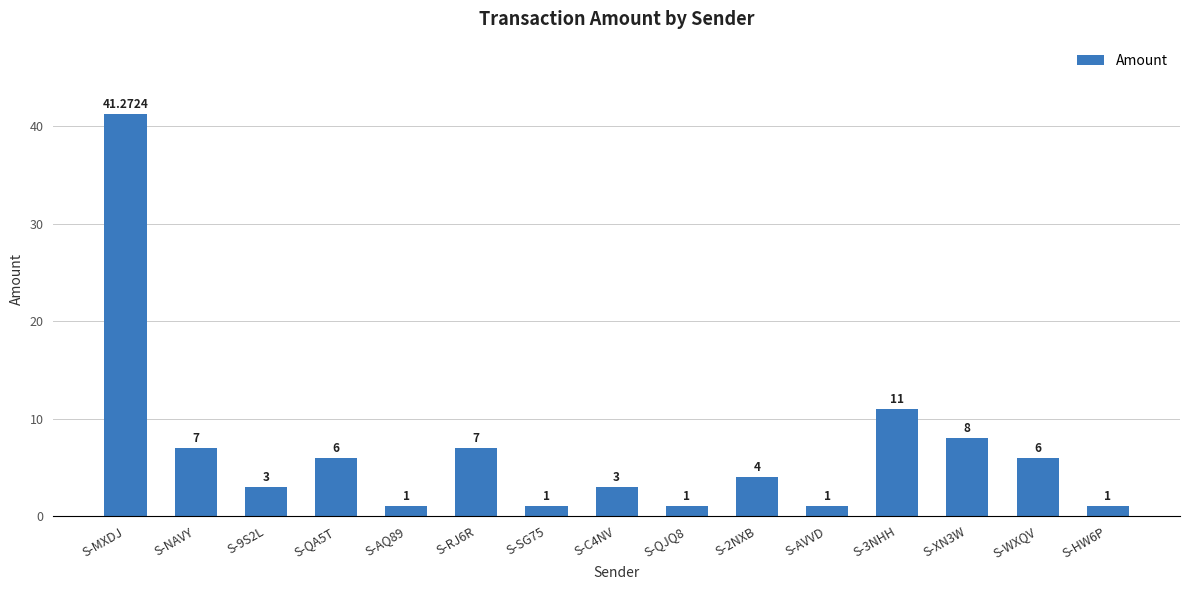

Are the bars horizontal?

No